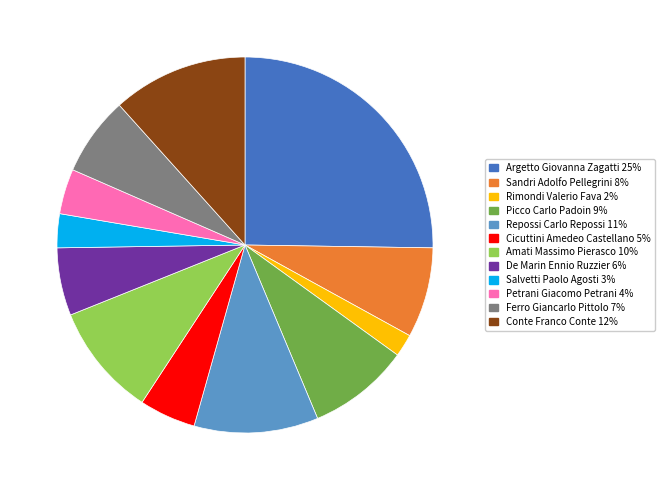

Is there any slice that represents more than half of the pie?

No